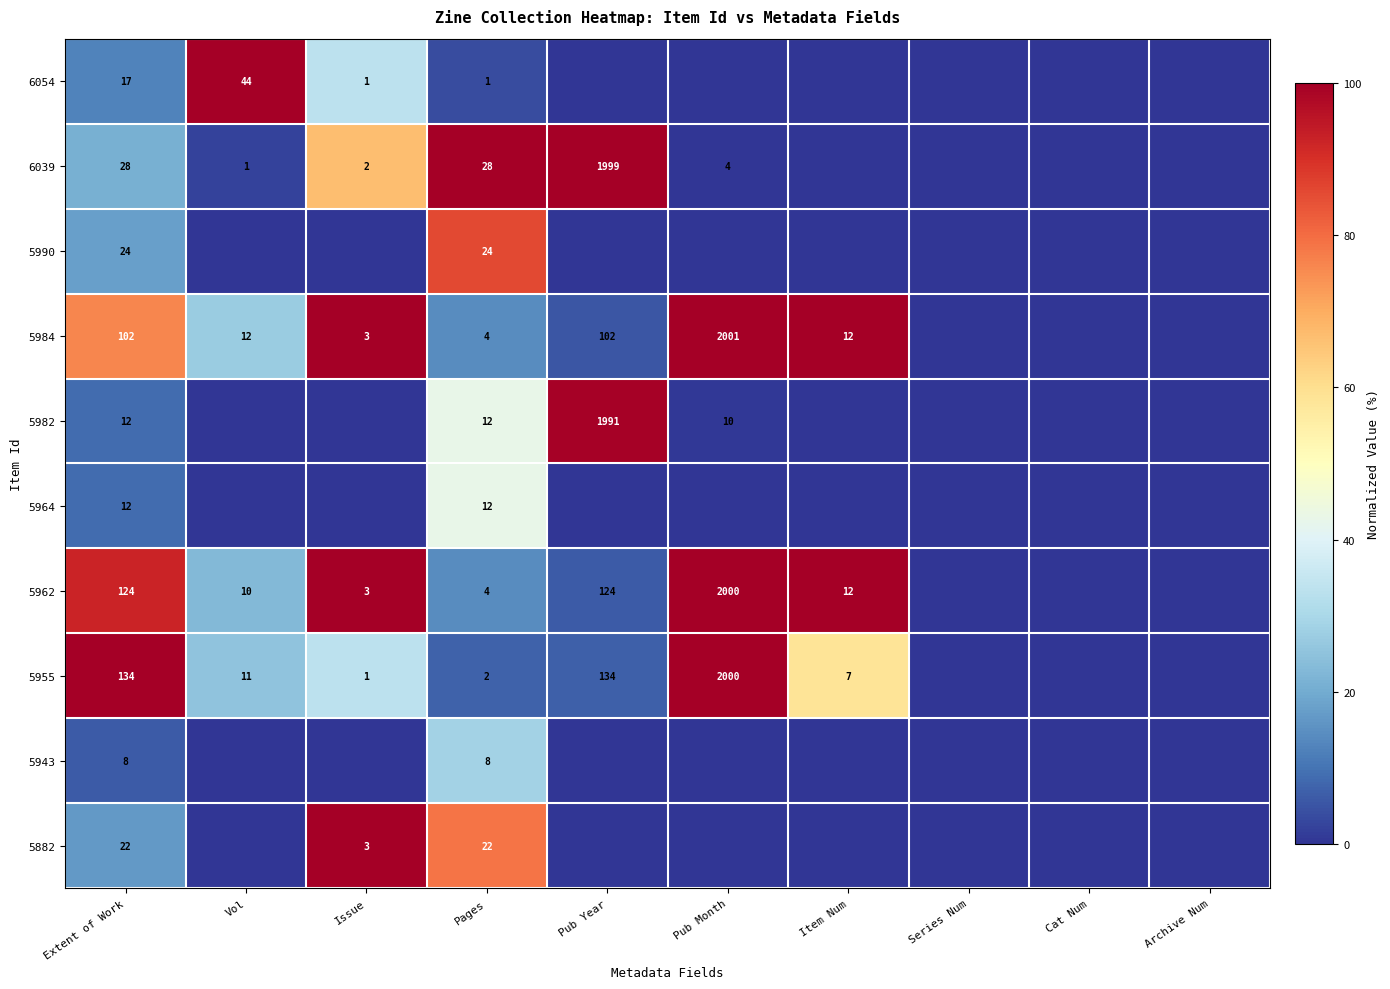

What is the difference between the highest and lowest values at Extent of Work?

126